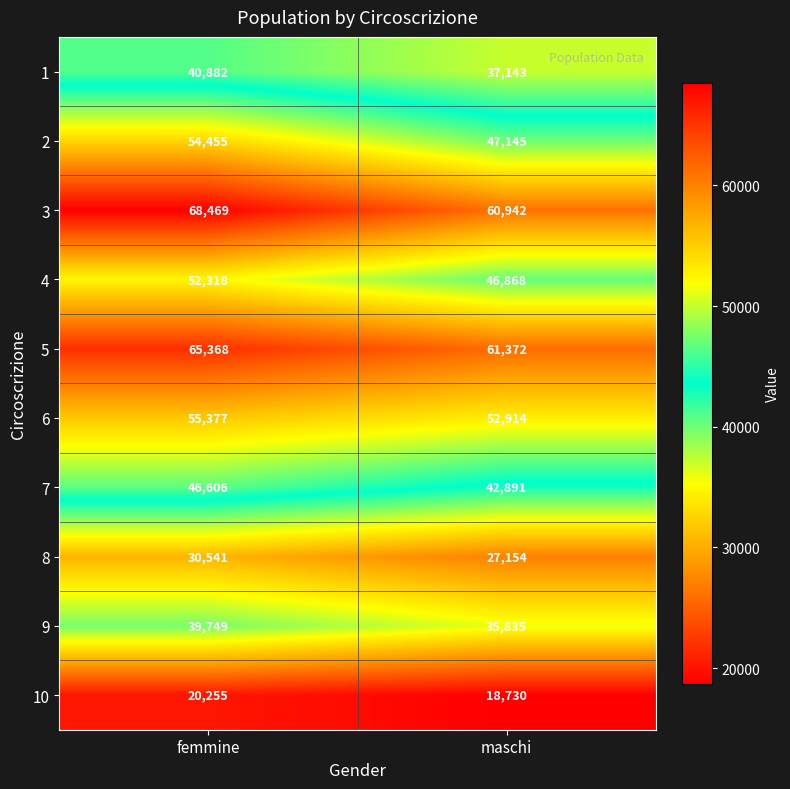

What is the difference between the maximum and minimum values in the 10 series?

1525